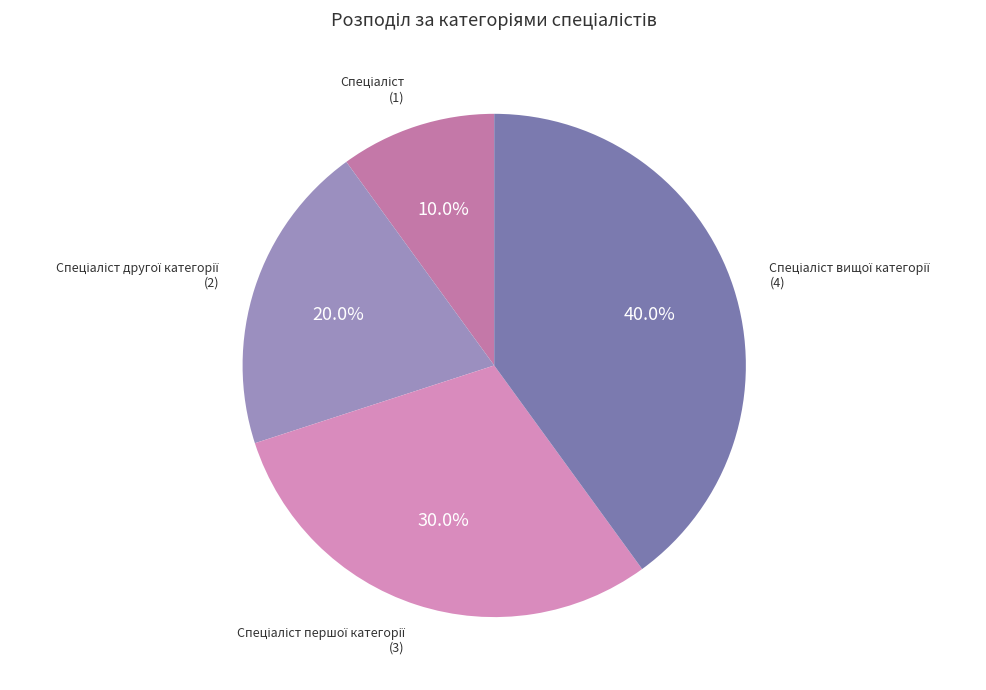

Is there any slice that represents more than half of the pie?

No